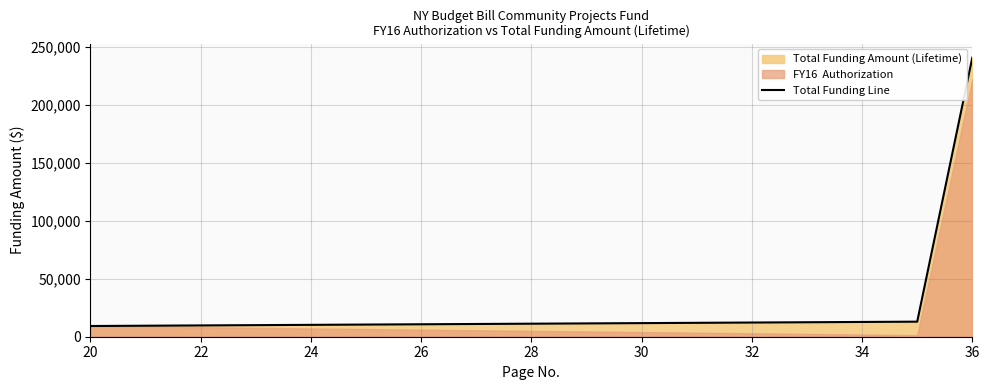

What value does the data have at 20, to the nearest 100?

9200